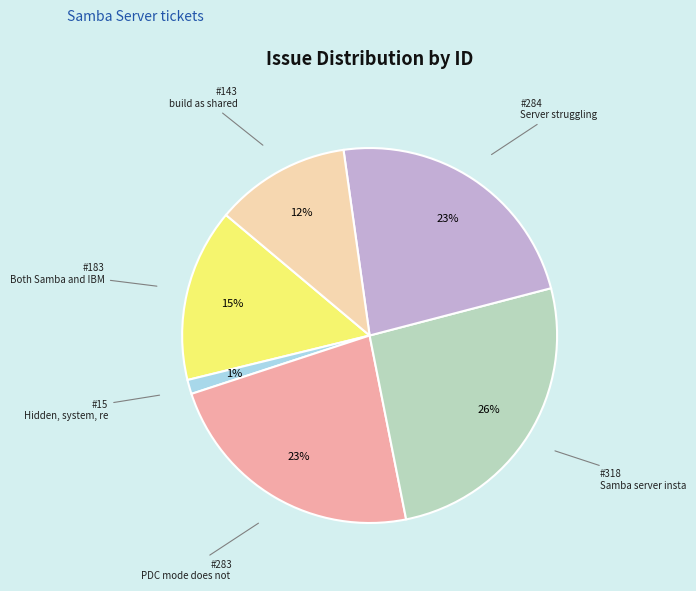

To the nearest percent, what is the average slice percentage?

17%